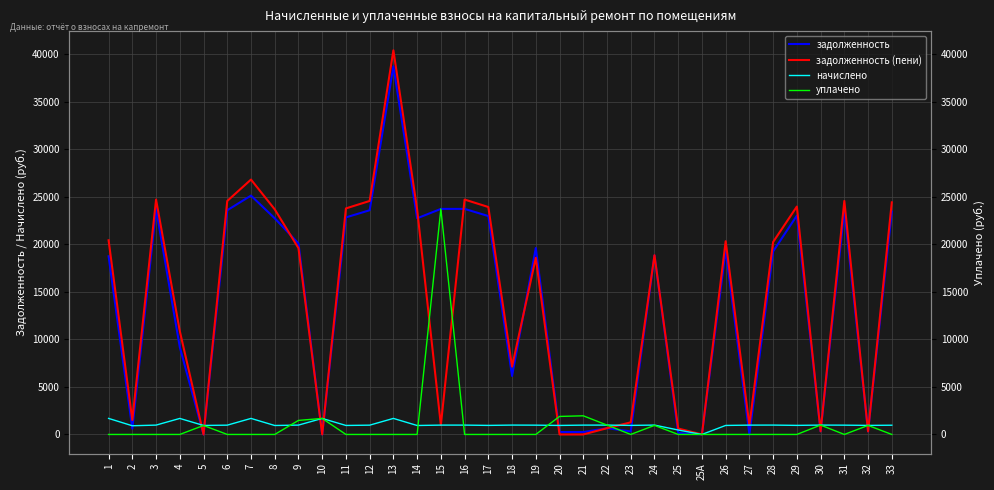

What is the label of the 22nd point from the left?

22